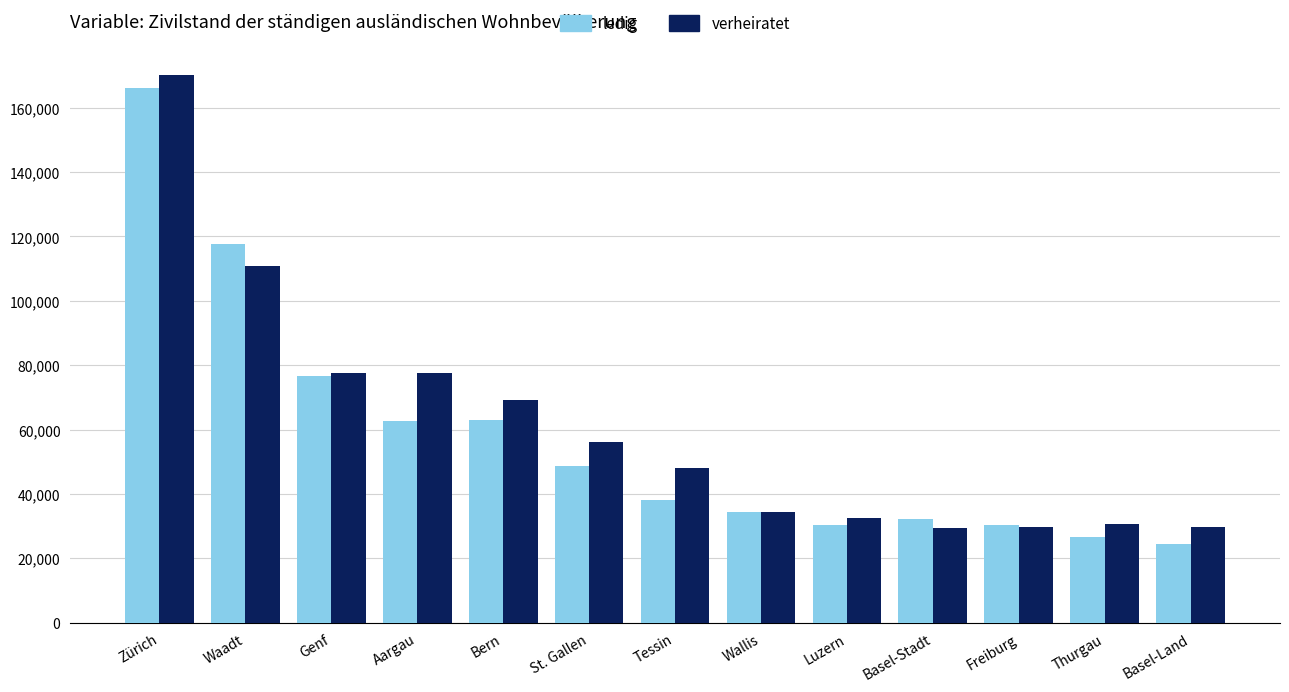

Rank the series at St. Gallen from highest to lowest value.

verheiratet, ledig